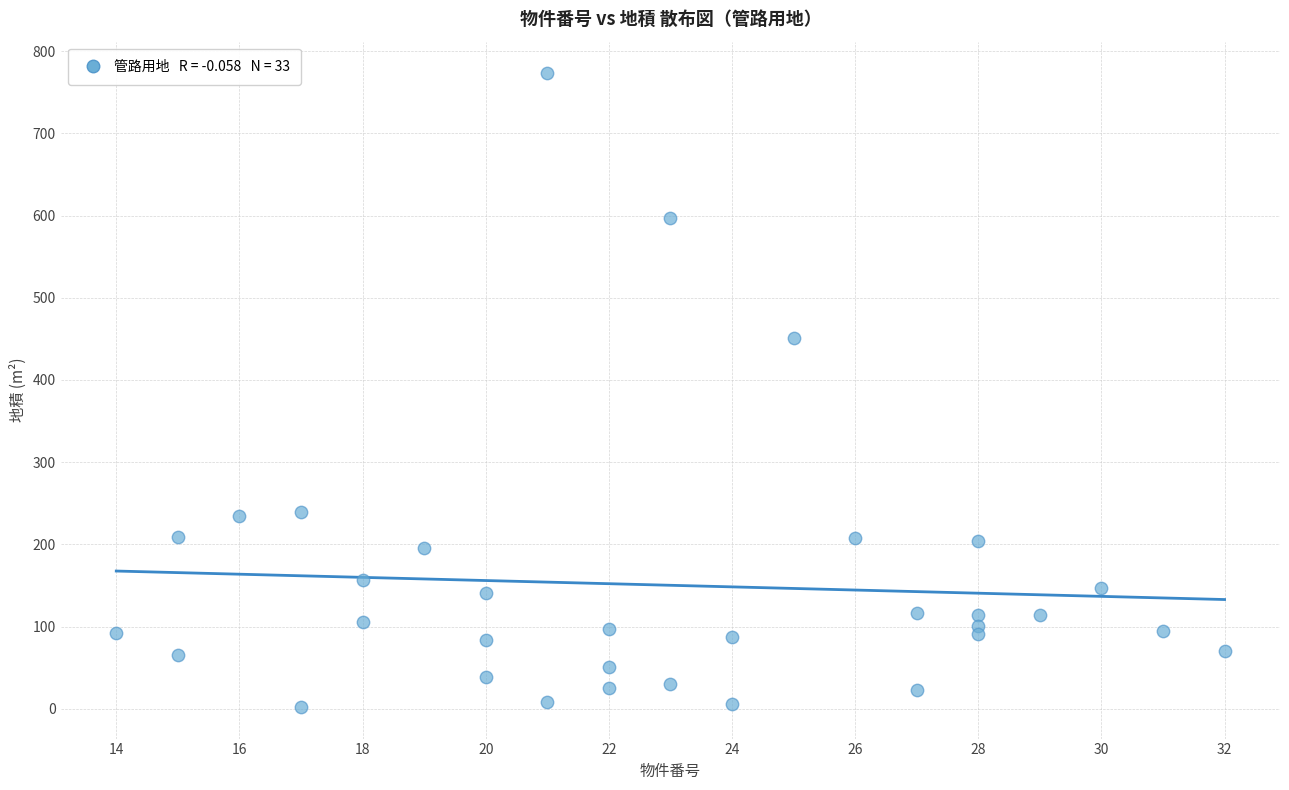

What is the range of X values (max minus min)?

18.0